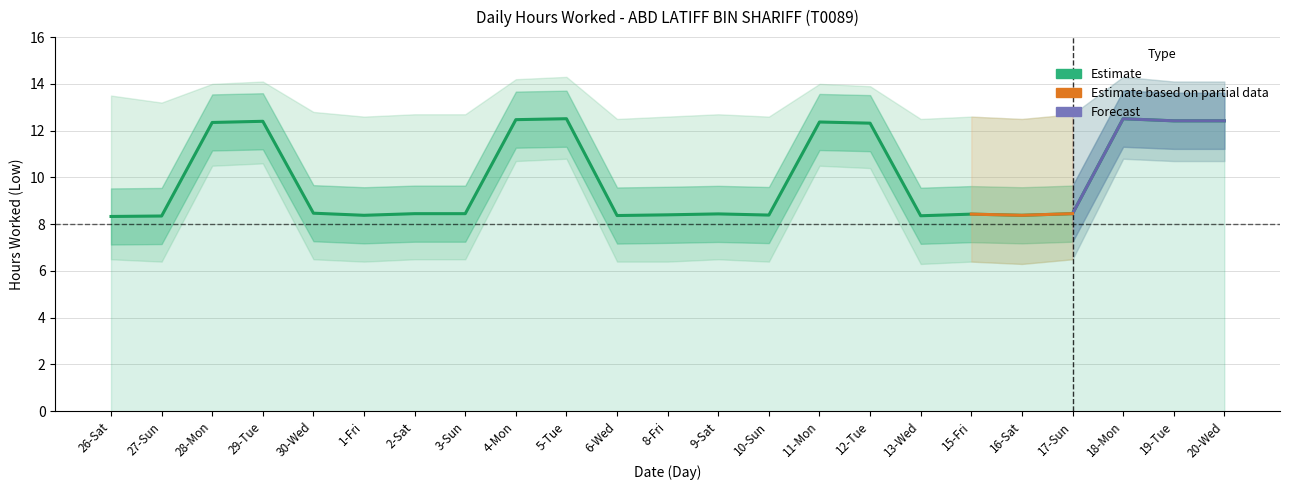

Reading right to left, transcribe all the data shown in this chart.

20-Wed=12.4	19-Tue=12.4	18-Mon=12.5	17-Sun=8.4	16-Sat=8.4	15-Fri=8.4	13-Wed=8.4	12-Tue=12.3	11-Mon=12.4	10-Sun=8.4	9-Sat=8.4	8-Fri=8.4	6-Wed=8.4	5-Tue=12.5	4-Mon=12.5	3-Sun=8.4	2-Sat=8.4	1-Fri=8.4	30-Wed=8.5	29-Tue=12.4	28-Mon=12.3	27-Sun=8.3	26-Sat=8.3